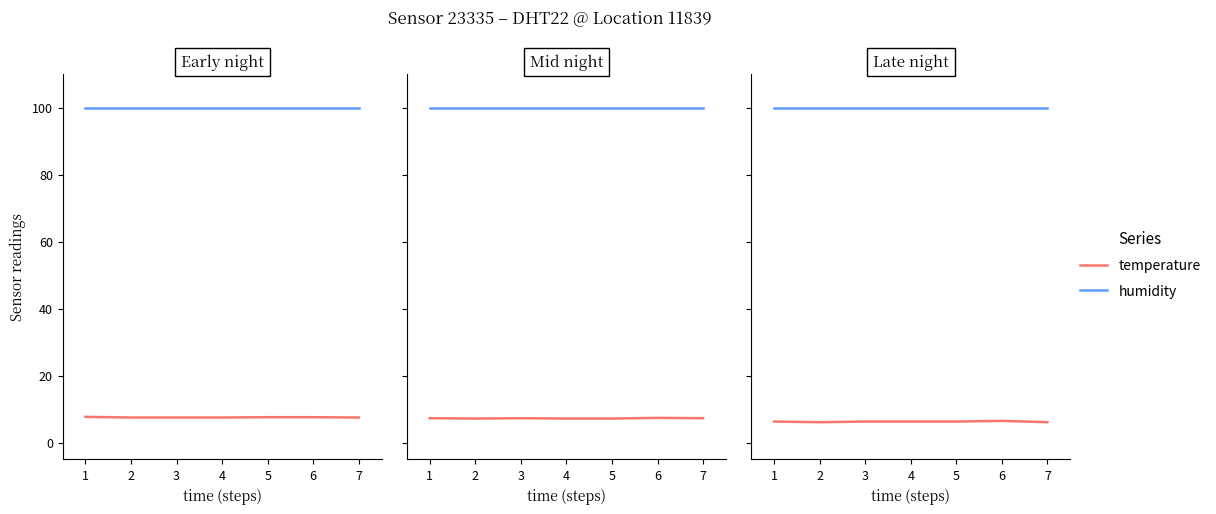

True or false: temperature has more than 0 interior local peaks.

True